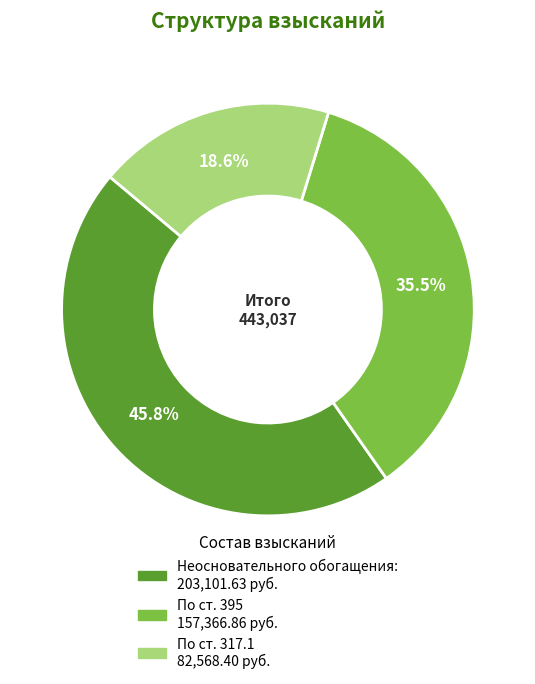

What is the ratio of the value at По ст. 317.1 to the value at По ст. 395?

0.5